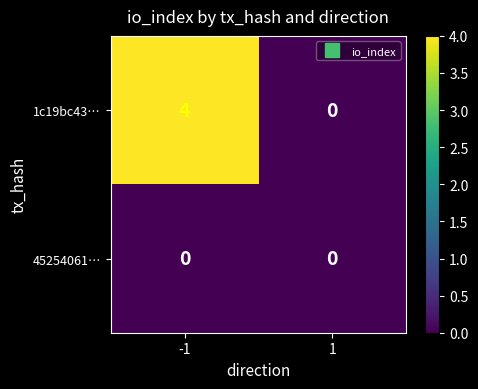

Which series has the largest total across all categories?

1c19bc43…